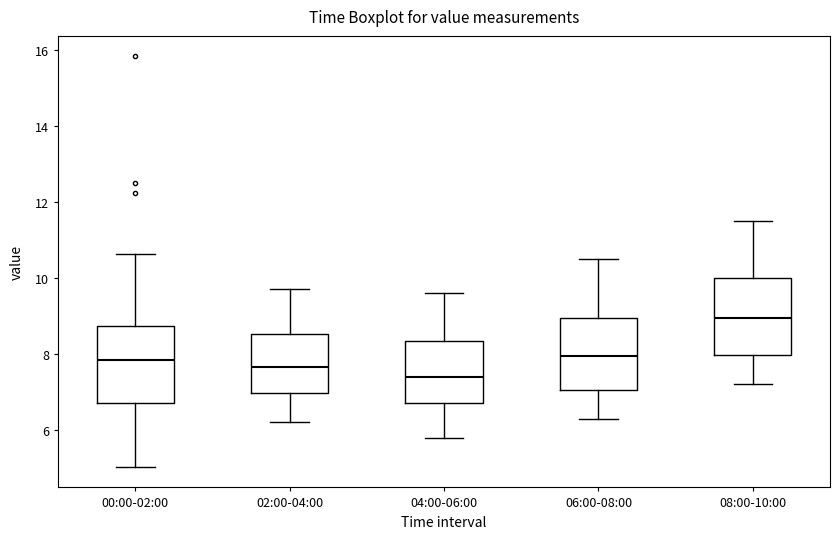

Which box's median line is the highest?

08:00-10:00